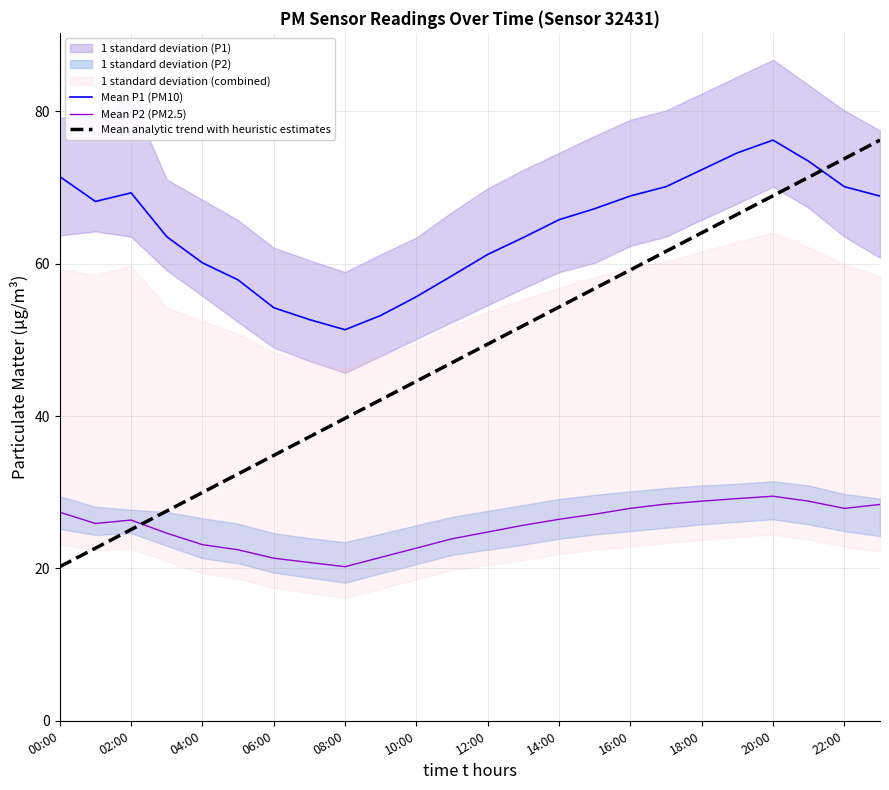

What is the maximum value for Mean analytic trend with heuristic estimates?

76.2